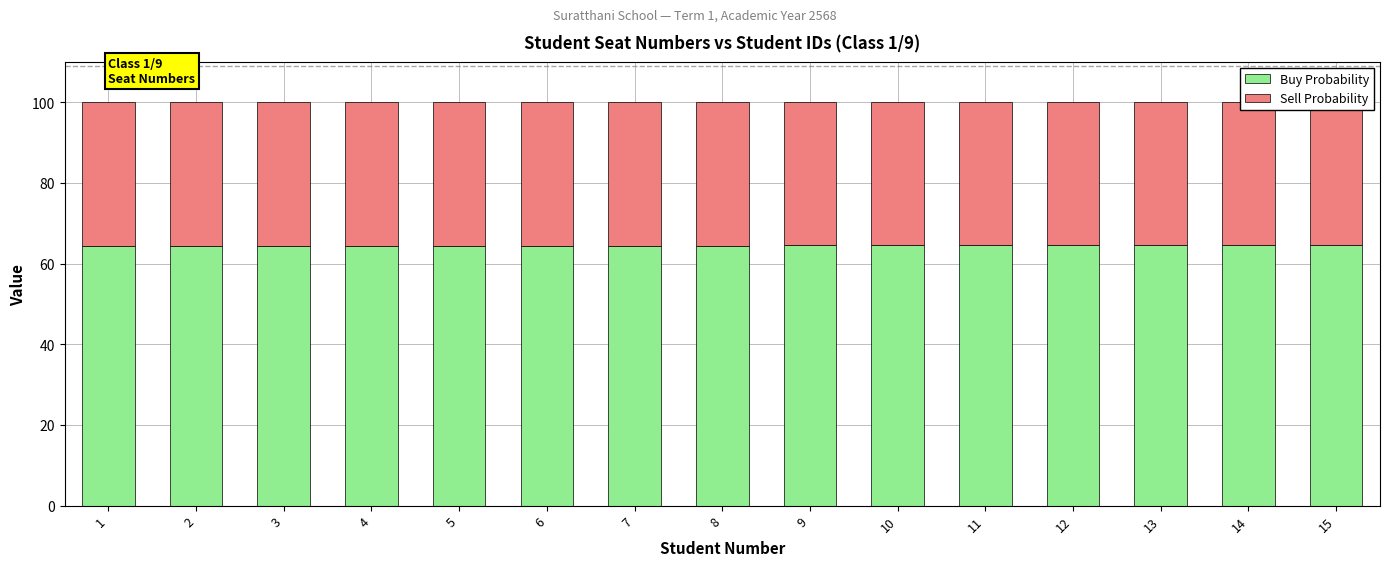

Is it true that Buy Probability equals 103.4 at 14?

False